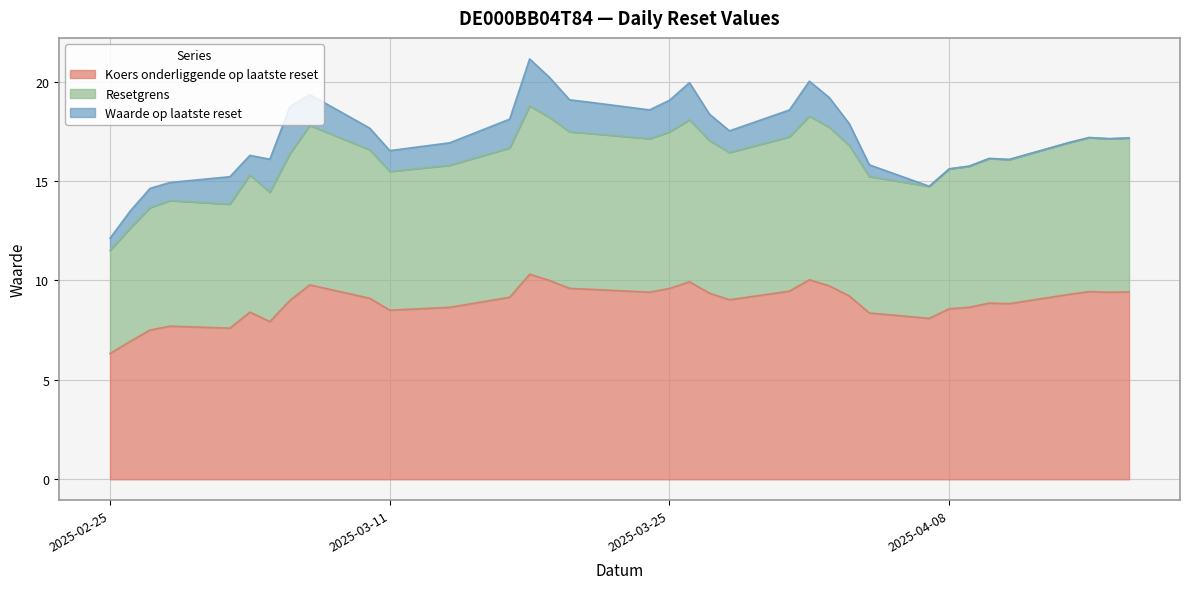

Which category has the lowest value in the Koers onderliggende op laatste reset series?

2025-02-25